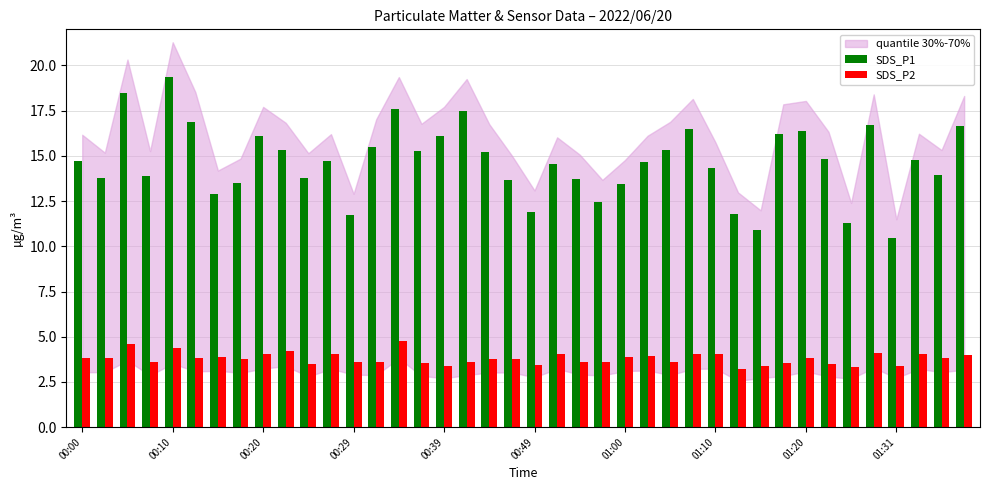

Which series has the widest spread of values?

SDS_P1